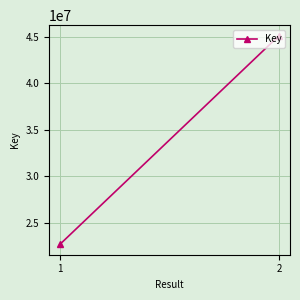

What is the value of the 1st point from the left?

22713731